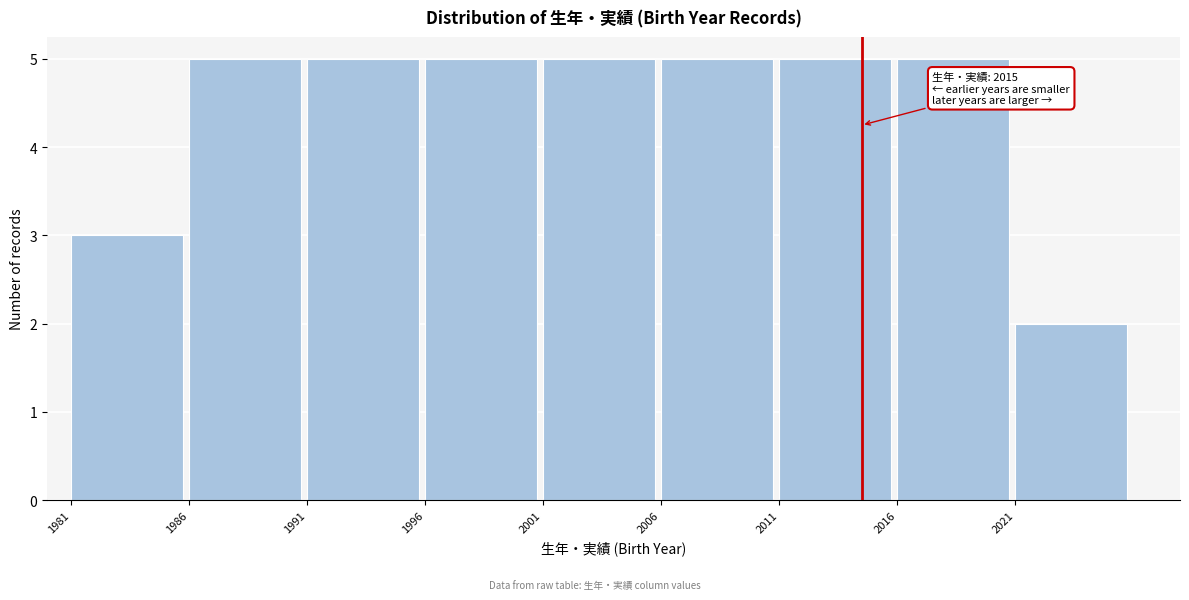

Reading right to left, extract all data points from this chart.

2021=2	2016=5	2011=5	2006=5	2001=5	1996=5	1991=5	1986=5	1981=3